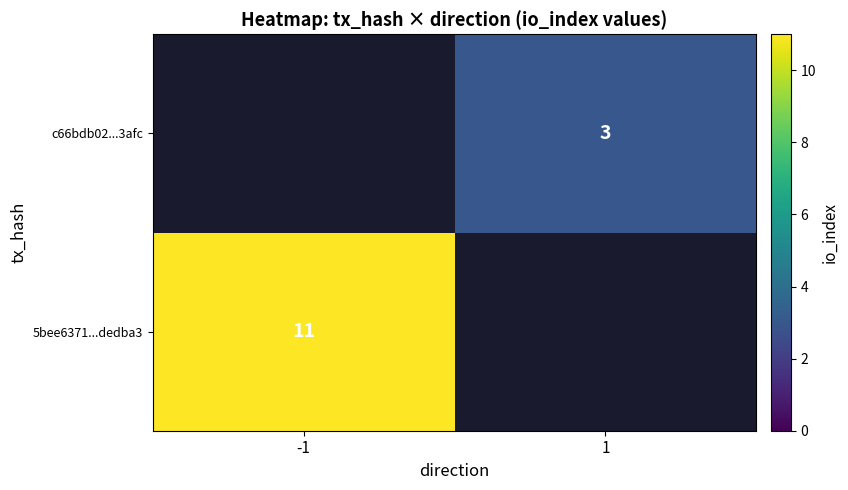

The value of 5bee6371...dedba3 at -1 is 16. True or false?

False